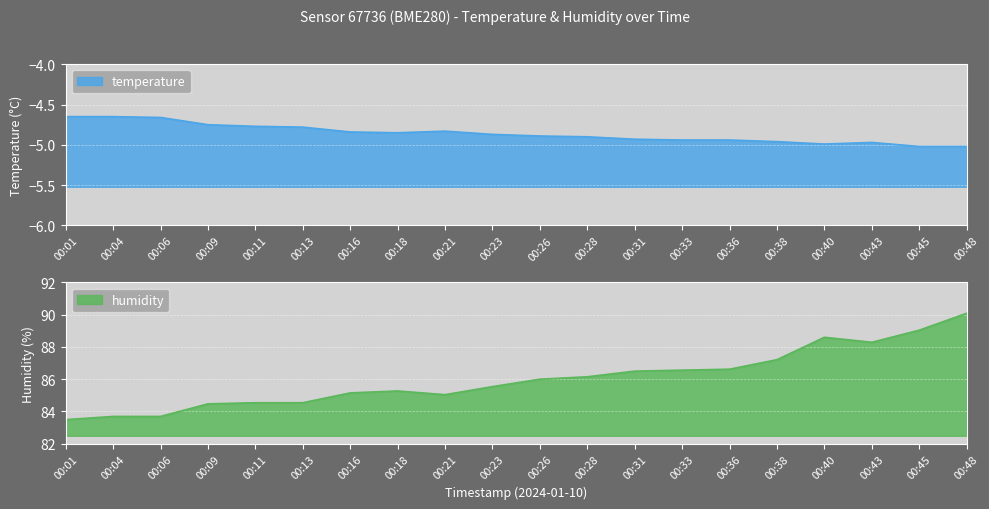

What is the difference between the maximum and minimum values in the temperature series?

0.4